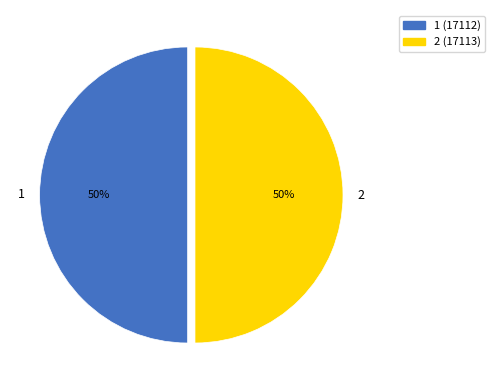

Count the number of slices in the pie.

2